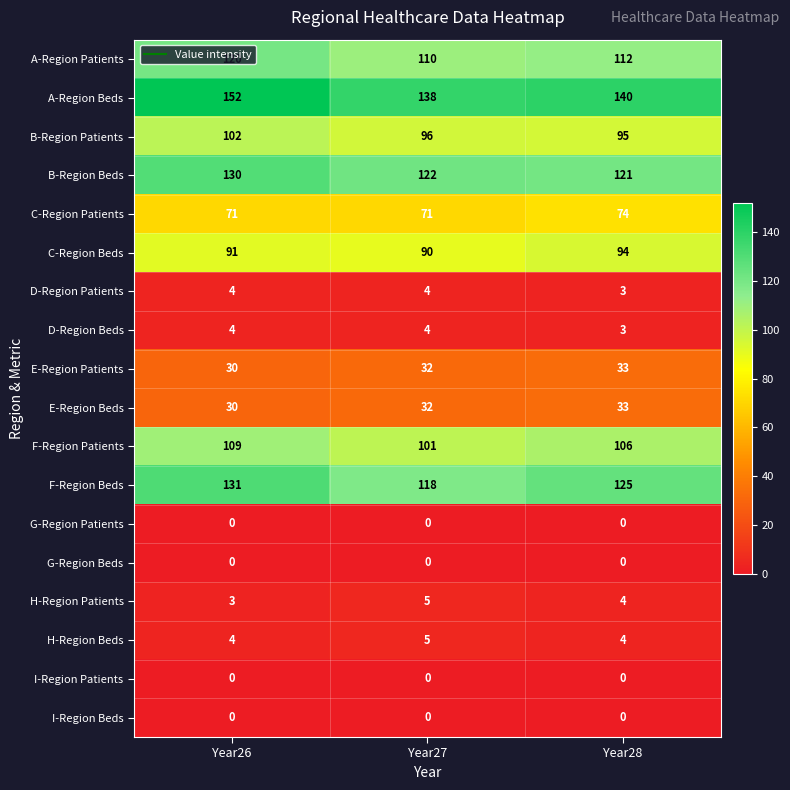

Count the B-Region Patients values in the range 95 to 102.

3